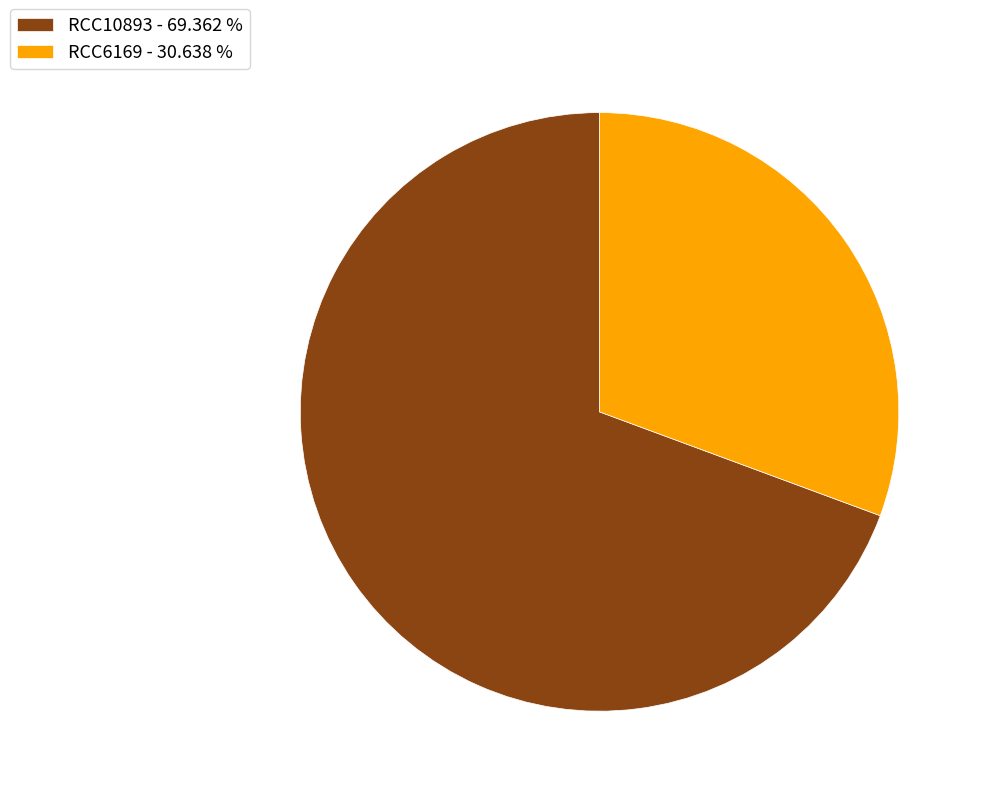

Which has a higher value, RCC10893 - 69.362 % or RCC6169 - 30.638 %?

RCC10893 - 69.362 %